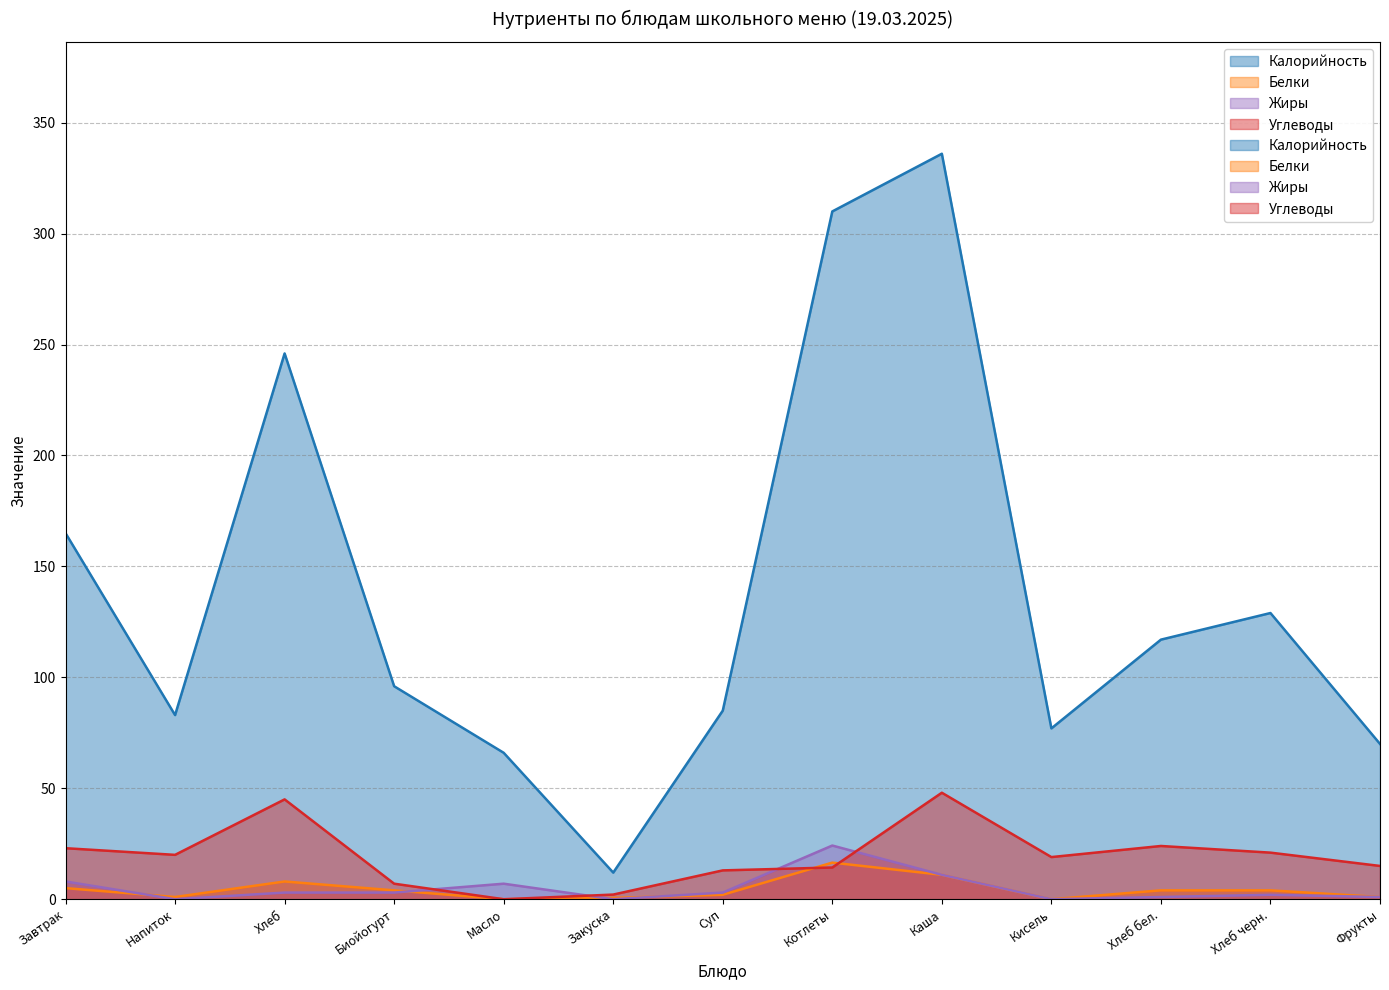

What is the sum of all Белки values?

57.1